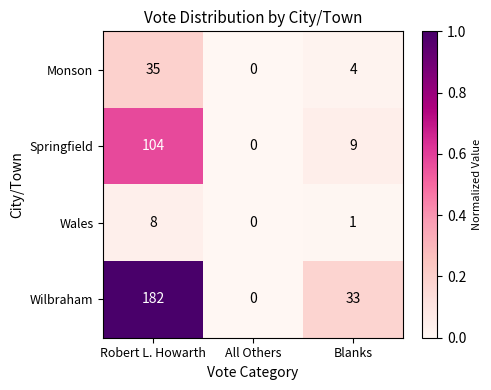

Which series has the largest total across all categories?

Wilbraham